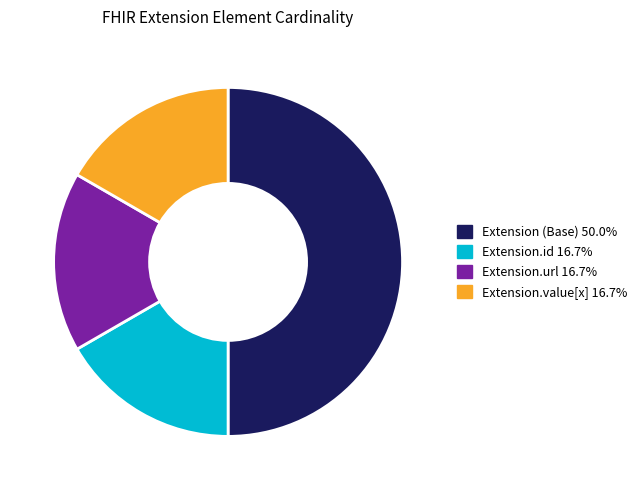

How many slices are in this pie chart?

4